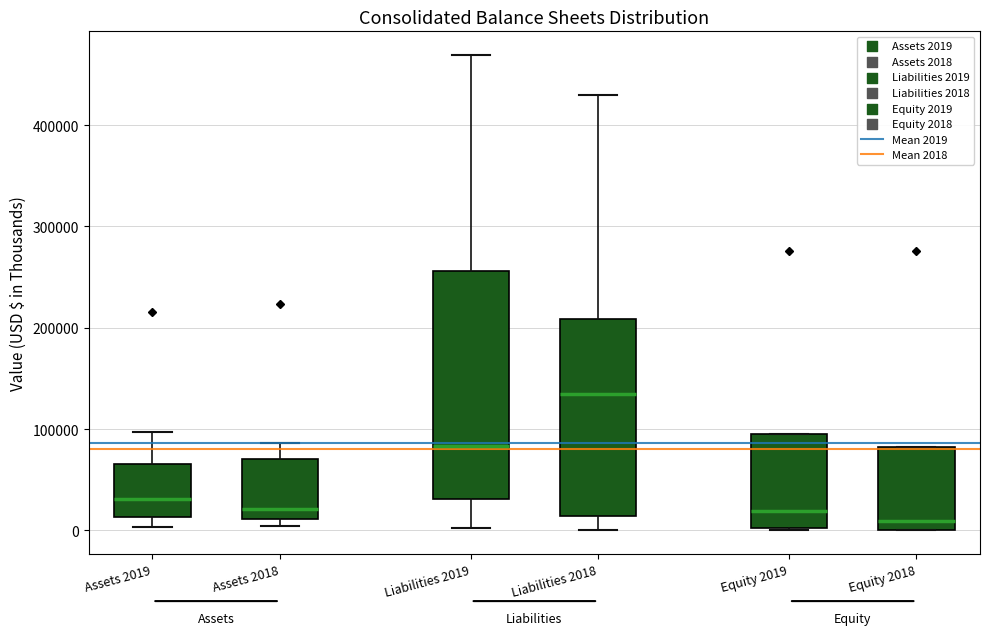

Which box has the highest median line?

Liabilities 2018